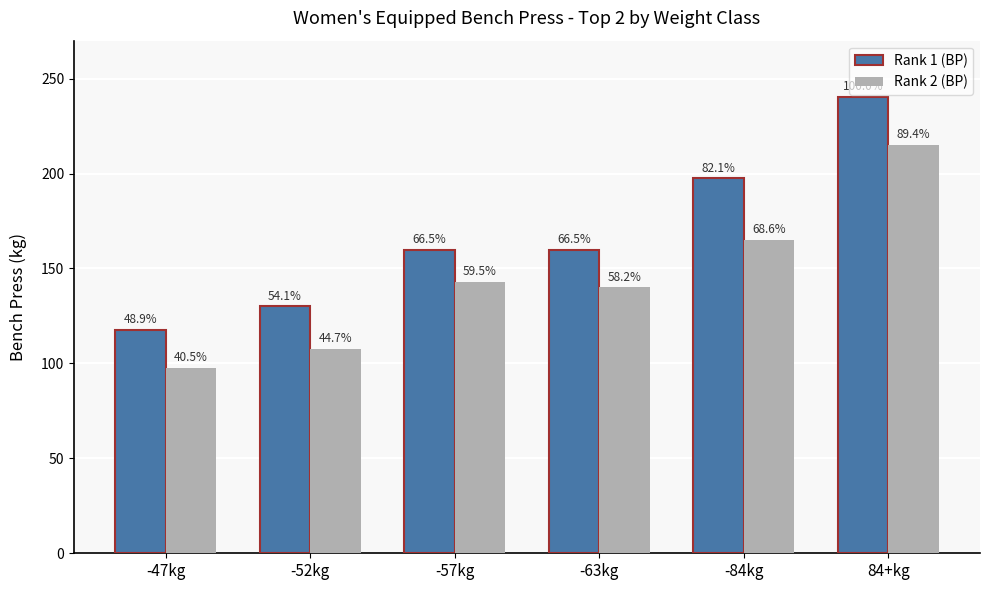

What are all the series names shown in the legend?

Rank 1 (BP), Rank 2 (BP)